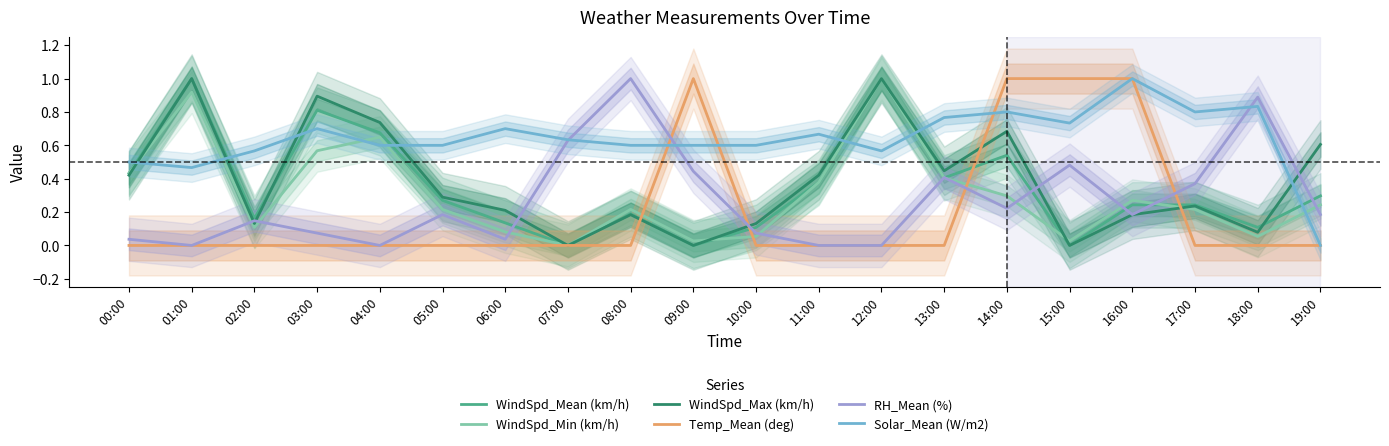

True or false: Solar_Mean (W/m2) and RH_Mean (%) intersect in this chart.

True